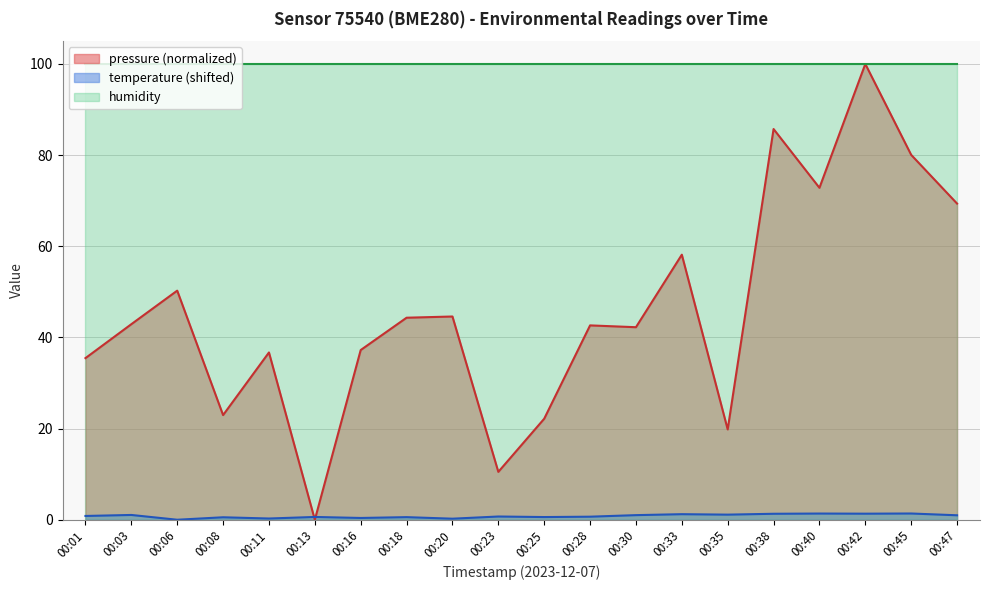

Which series ends up on top after the final intersection of temperature and pressure?

pressure